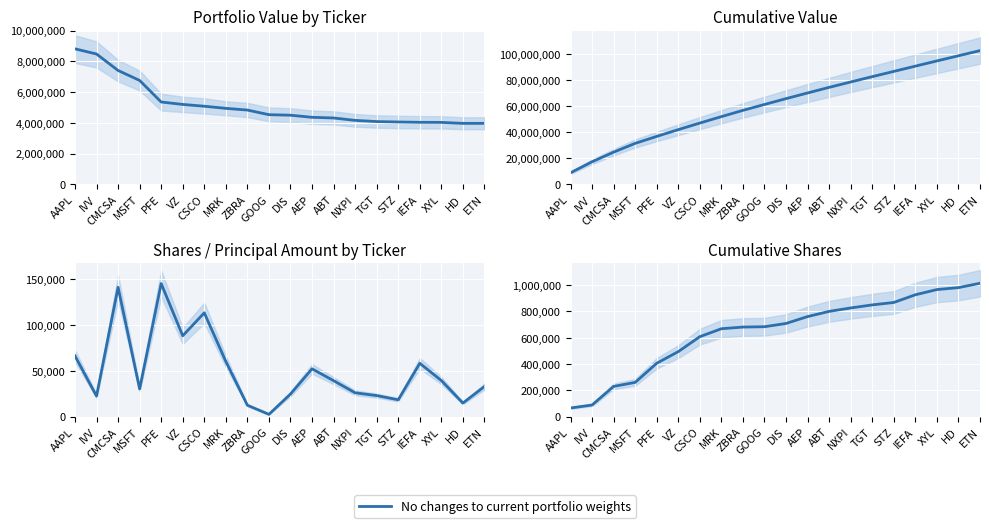

Rank the categories by value from lowest to highest.

AAPL, IVV, CMCSA, MSFT, PFE, VZ, CSCO, MRK, ZBRA, GOOG, DIS, AEP, ABT, NXPI, TGT, STZ, IEFA, XYL, HD, ETN